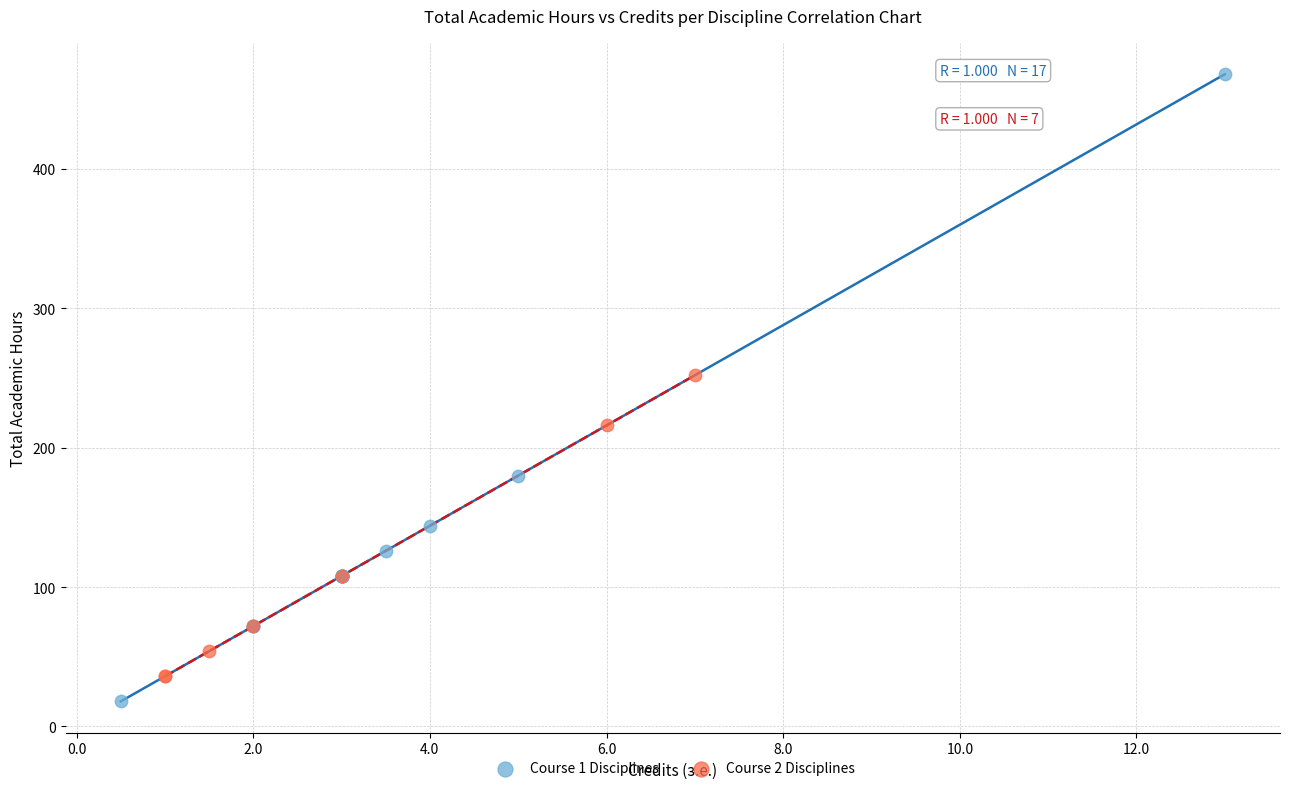

Which series has the largest Y range (max minus min)?

Course 1 Disciplines